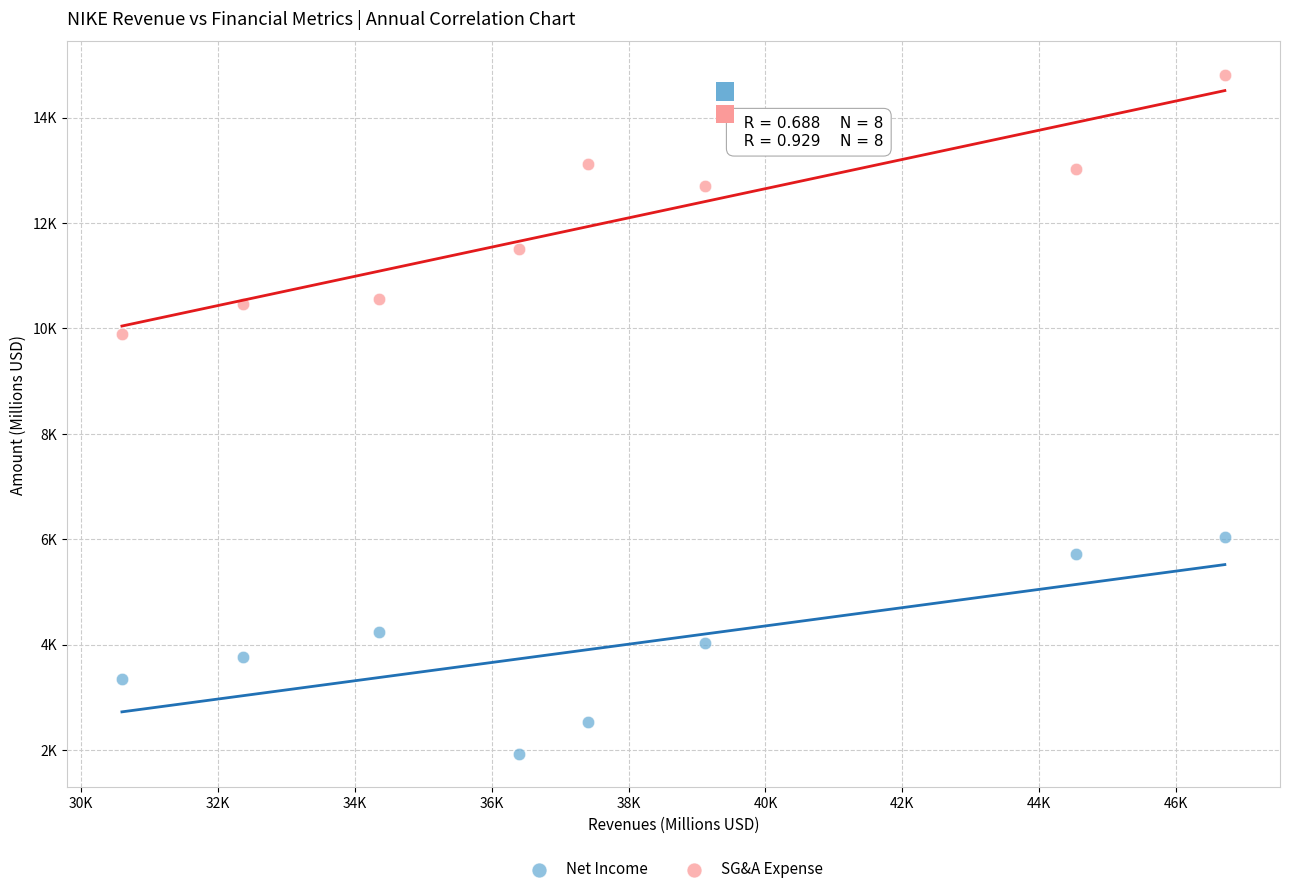

What are all the series names shown in the legend?

Net Income, SG&A Expense